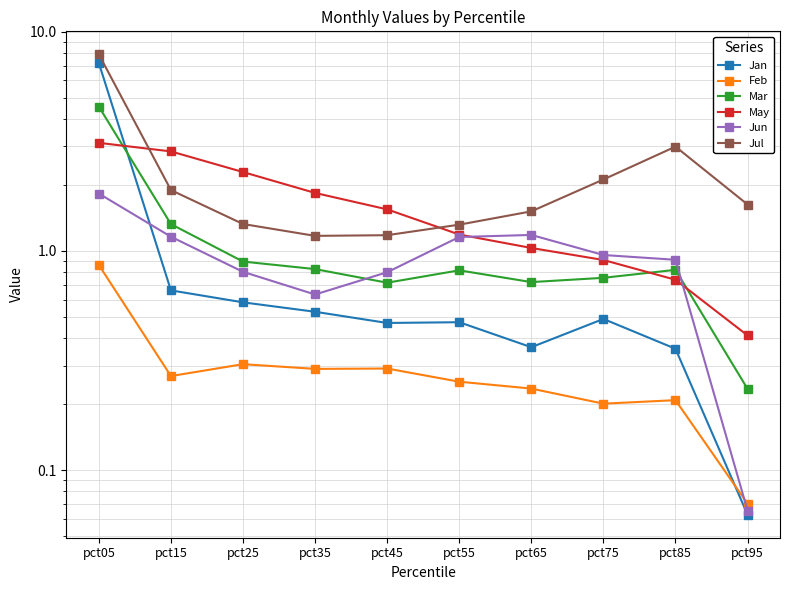

How many interior local valleys does the Jun series have?

1